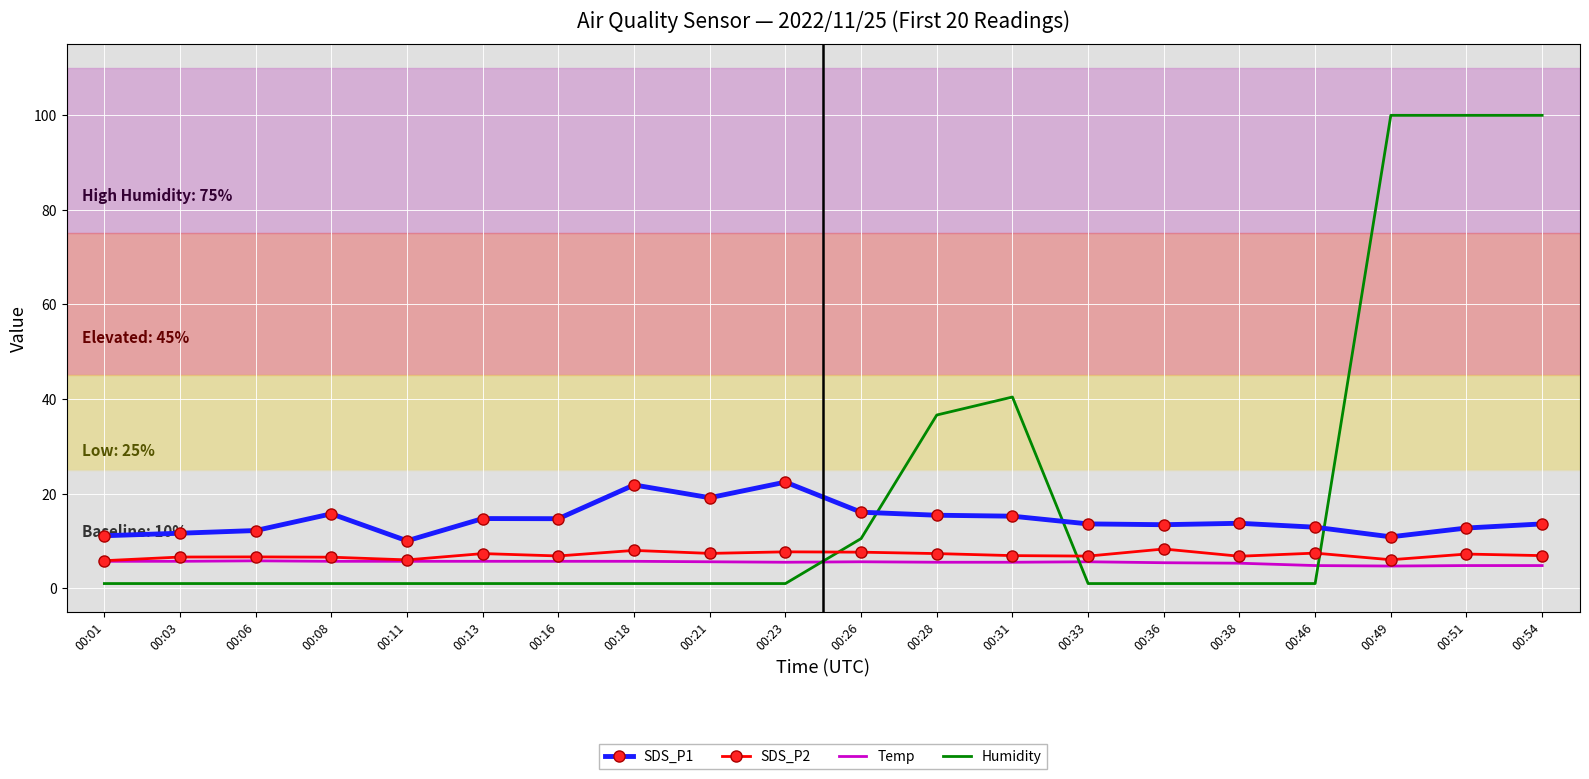

The value of SDS_P2 at 00:18 is 12.1. True or false?

False